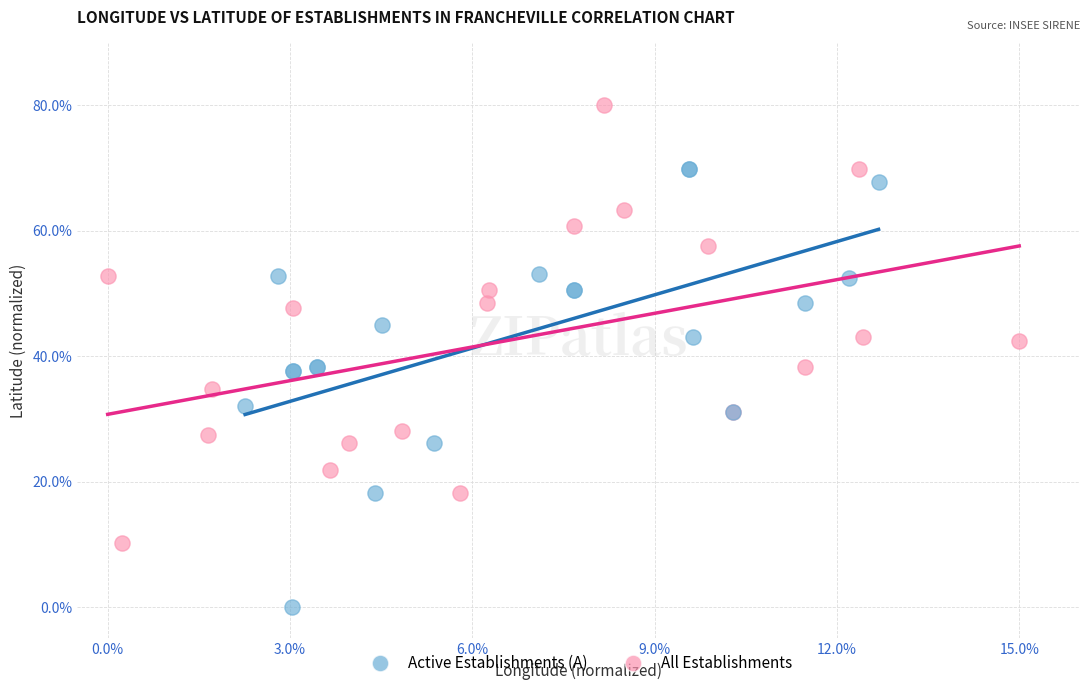

Which series reaches the minimum Y coordinate?

Active Establishments (A)